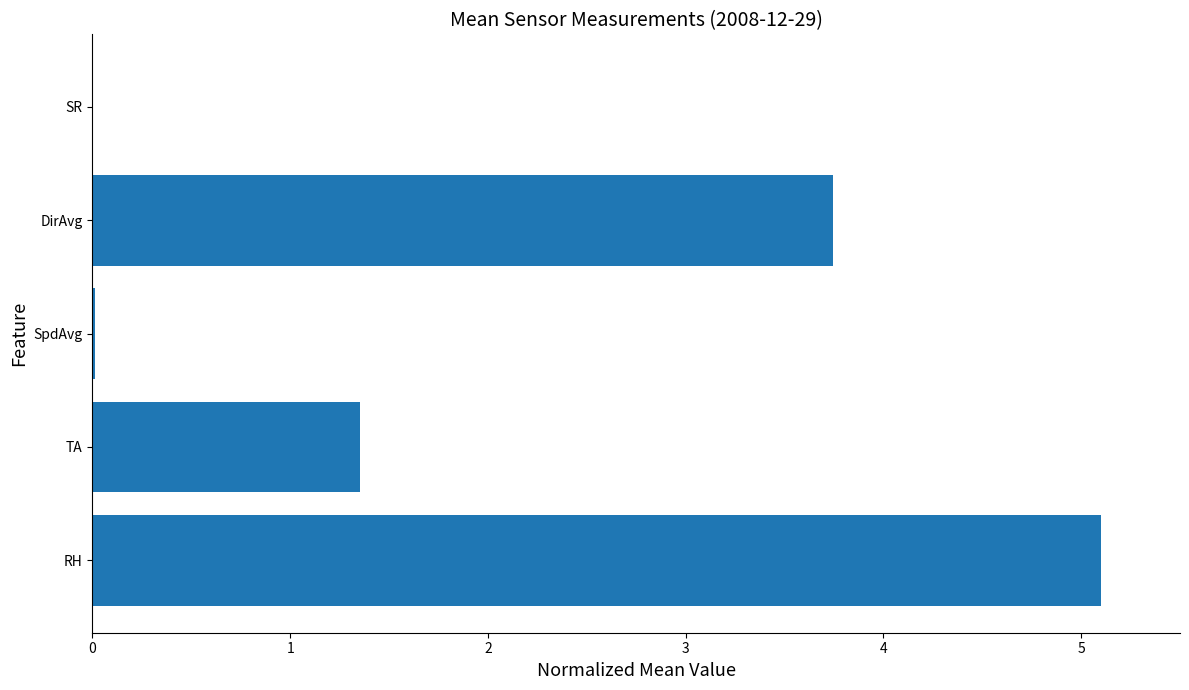

Between TA and SpdAvg, which is larger?

TA